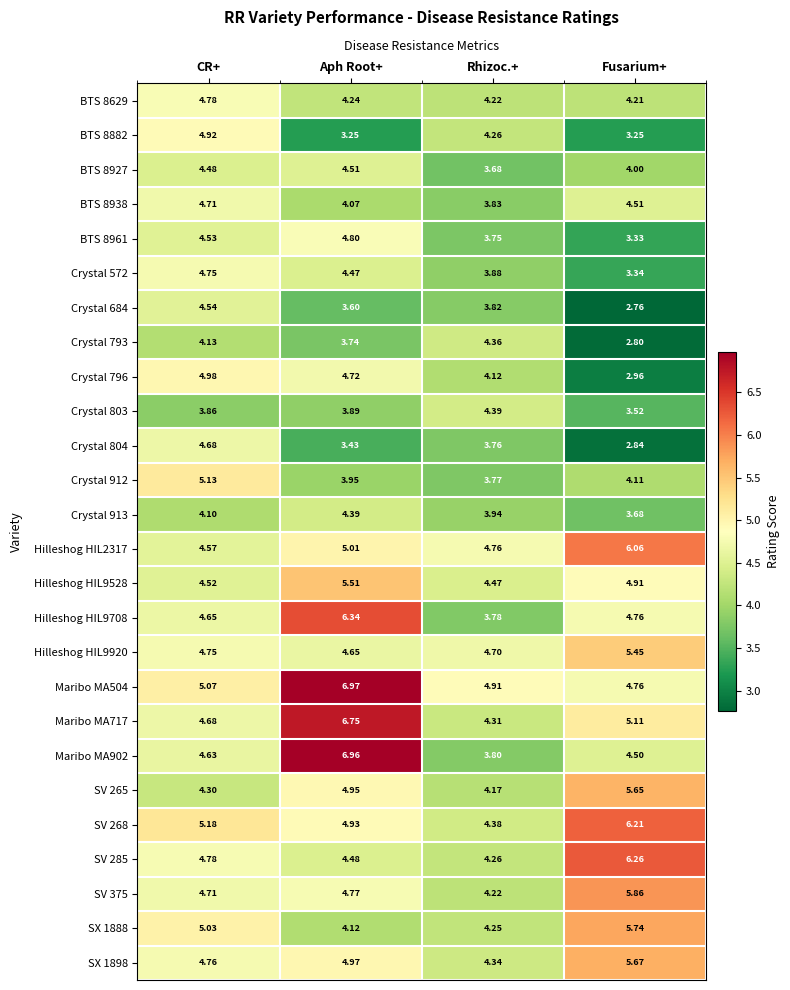

At how many categories does at least one series exceed 4?

4